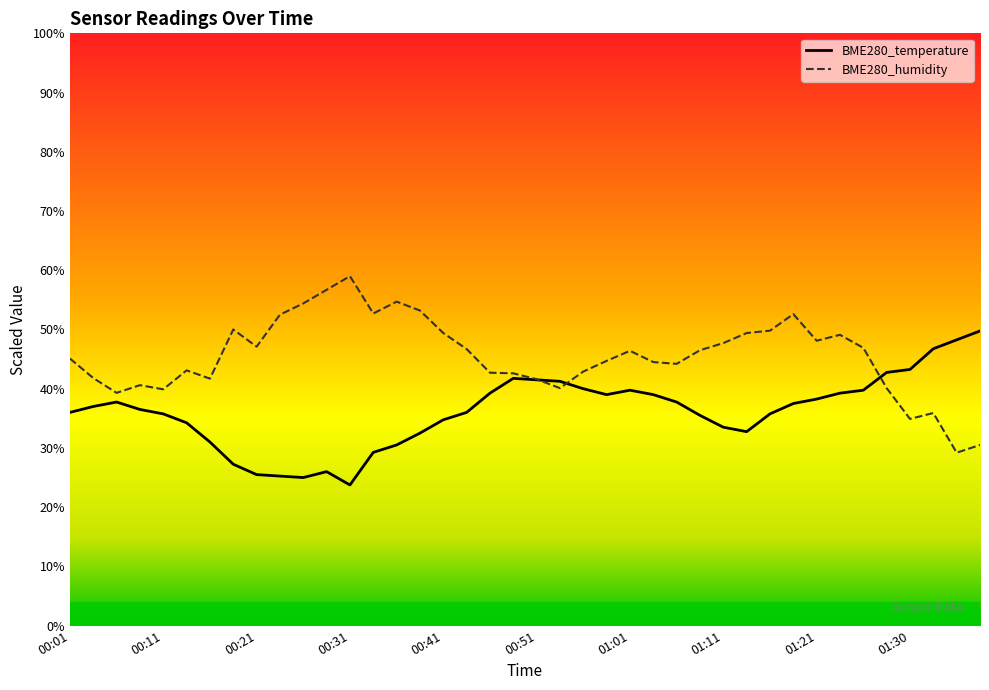

What is the value of the BME280_temperature point at the 33rd from the left?

38.2